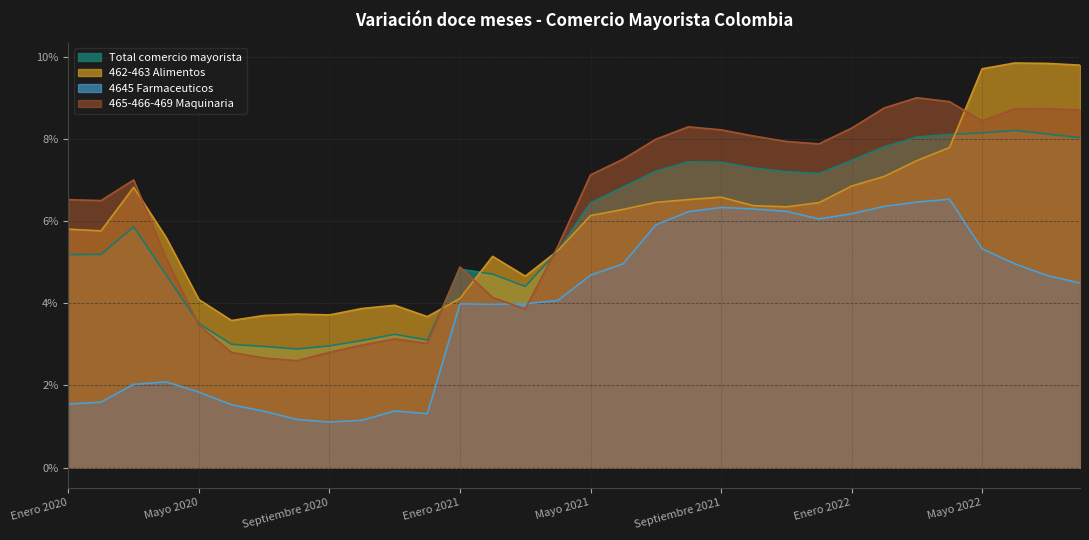

At which label is Total comercio mayorista closest to 5?

Enero 2021